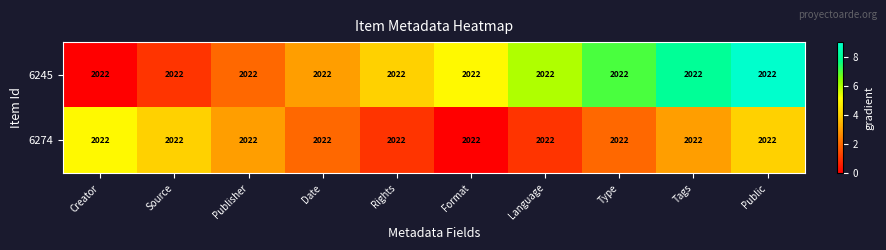

What is the total value across all series at Source?

5